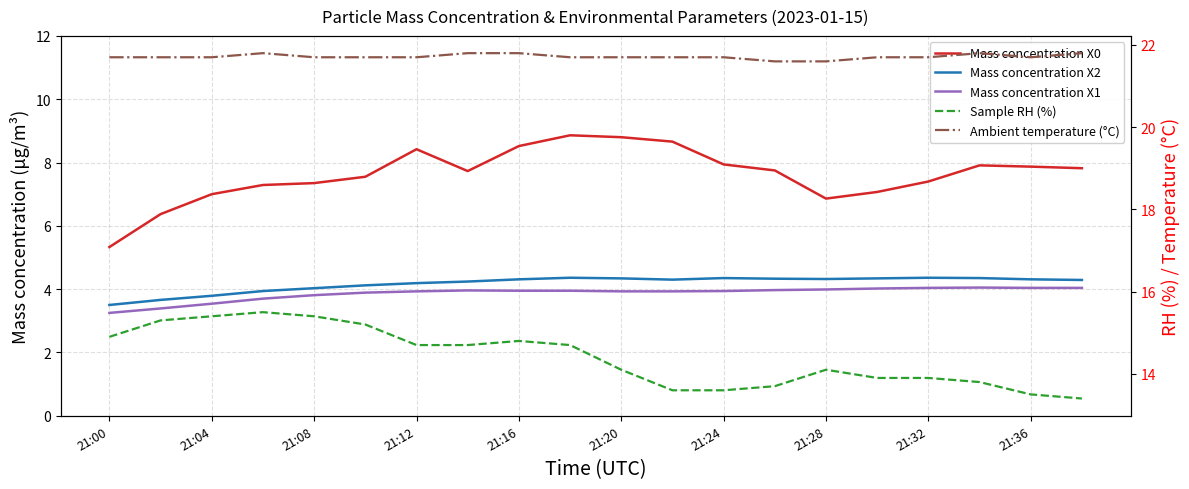

How many lines are shown in the chart?

5